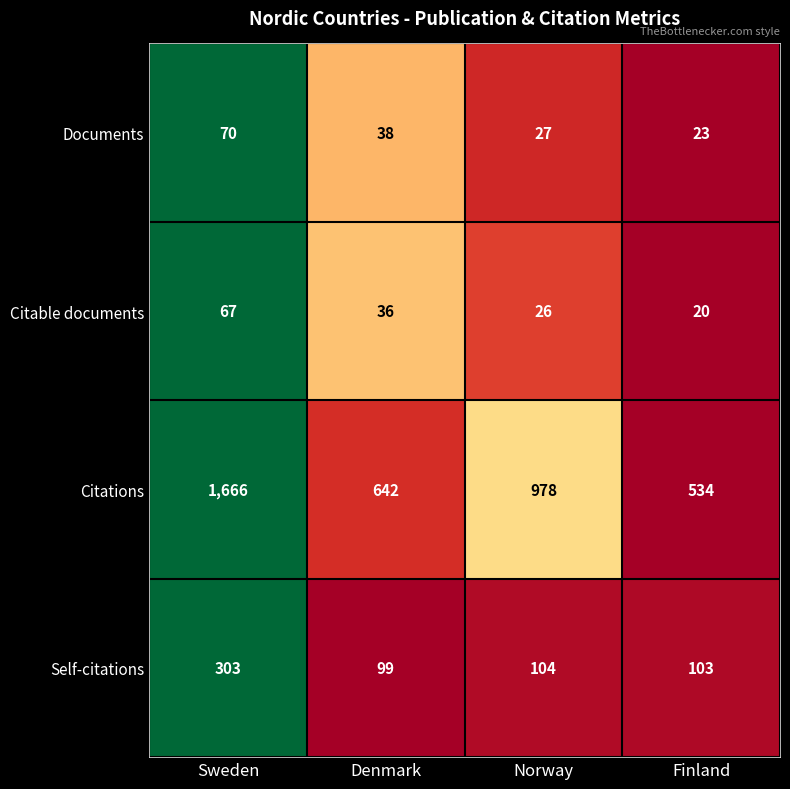

True or false: Citations has a value of 642 at Denmark.

True